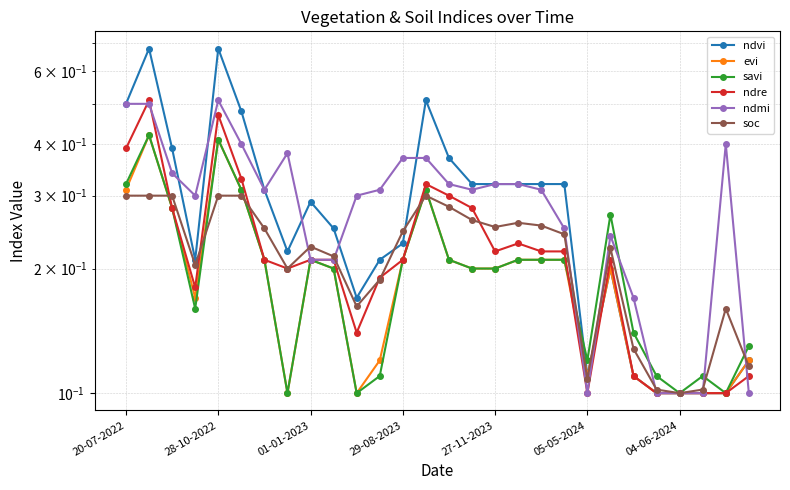

What is the maximum value for ndre?

0.5